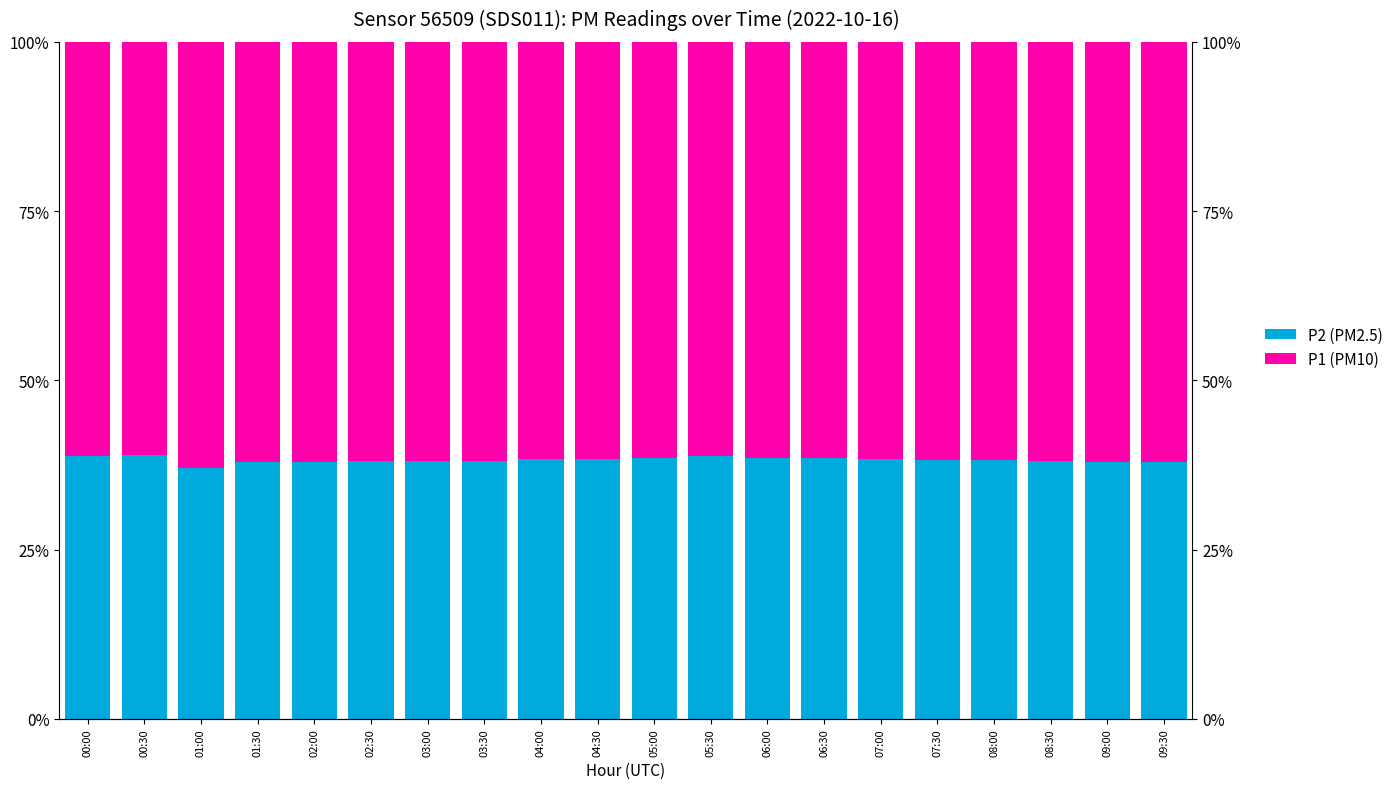

Which series changed the most between 03:30 and 06:00?

P2 (PM2.5)